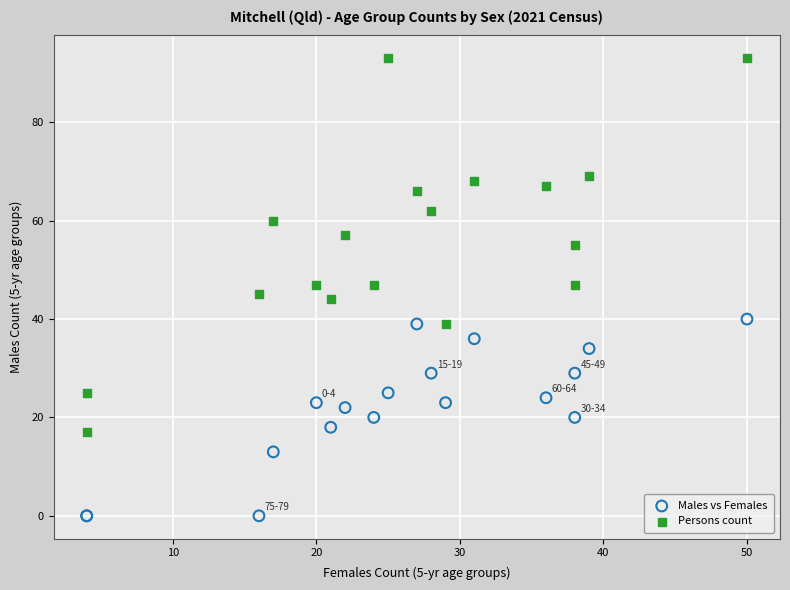

Which series has the largest Y range (max minus min)?

Persons count